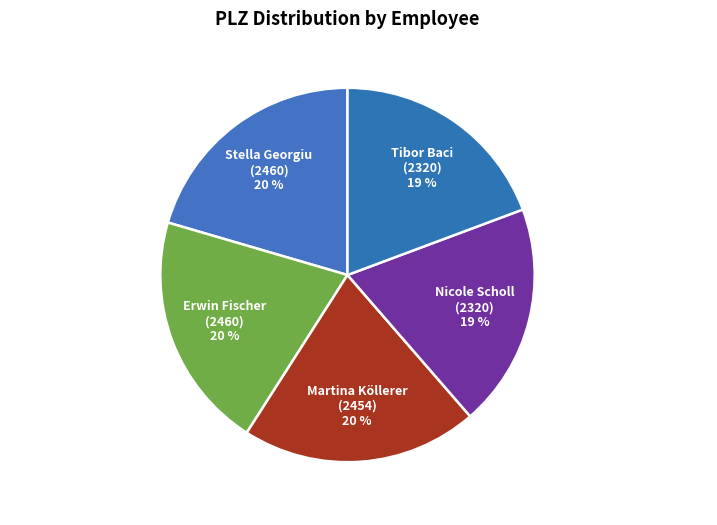

To the nearest percent, what is the difference between the largest and smallest slice percentages?

1%